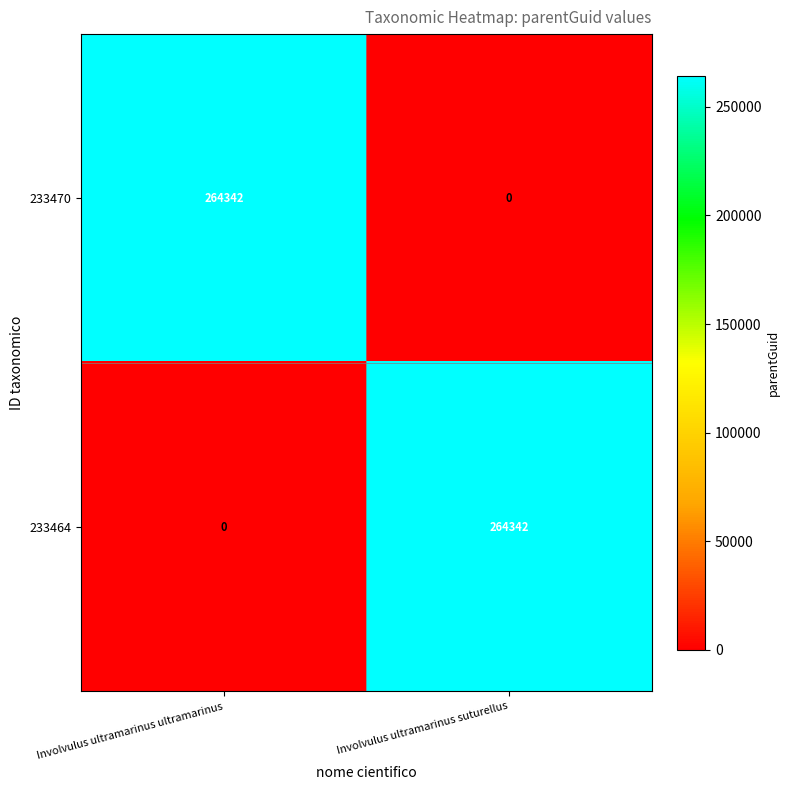

What is the difference between the highest and lowest values at Involvulus ultramarinus suturellus?

264342